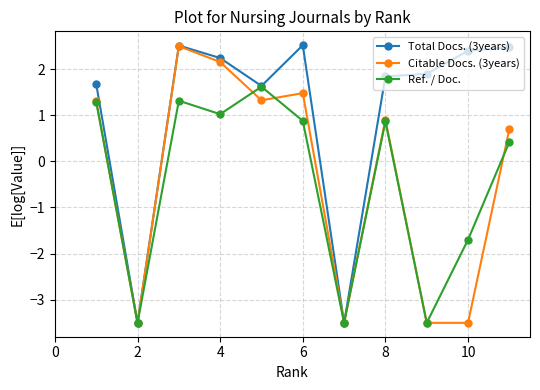

At how many categories does at least one series exceed 0?

9